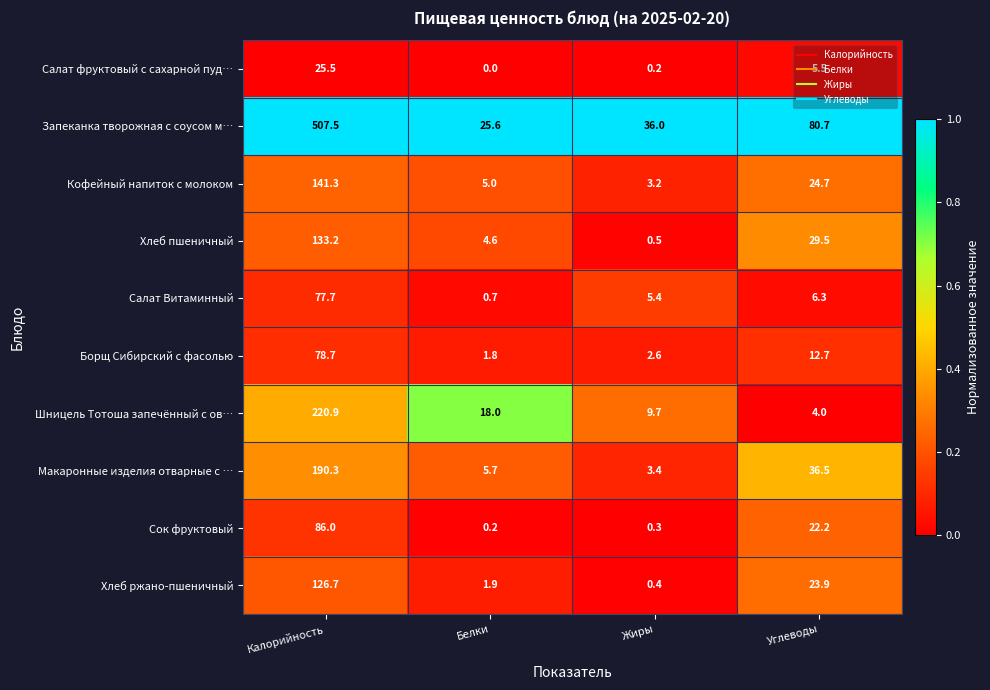

Where does the Запеканка творожная с соусом м… series first go above 80?

Калорийность